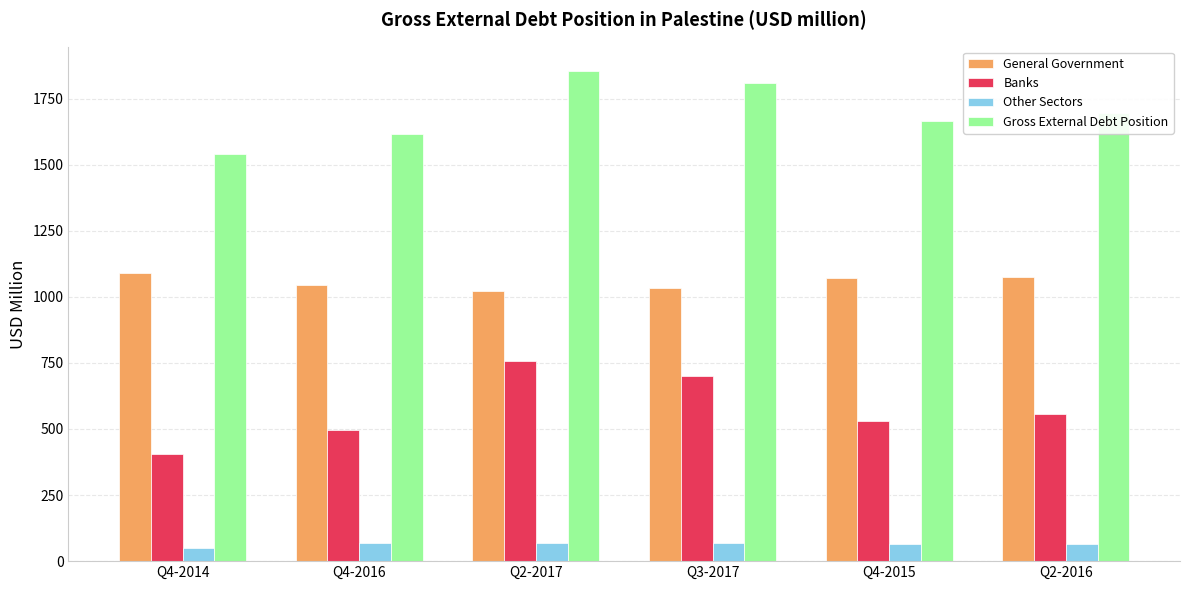

Count the number of data series in this chart.

4